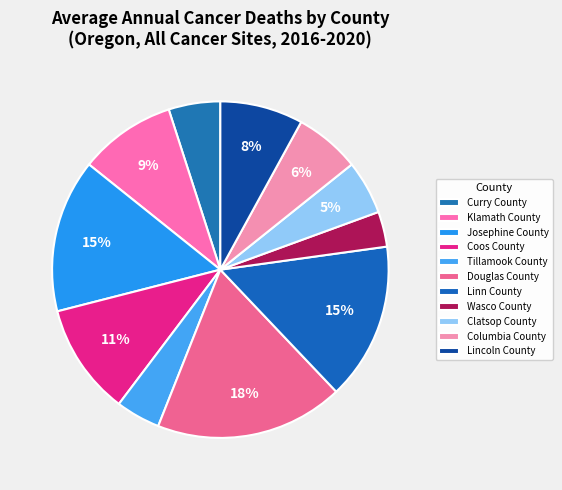

Count the number of slices in the pie.

11